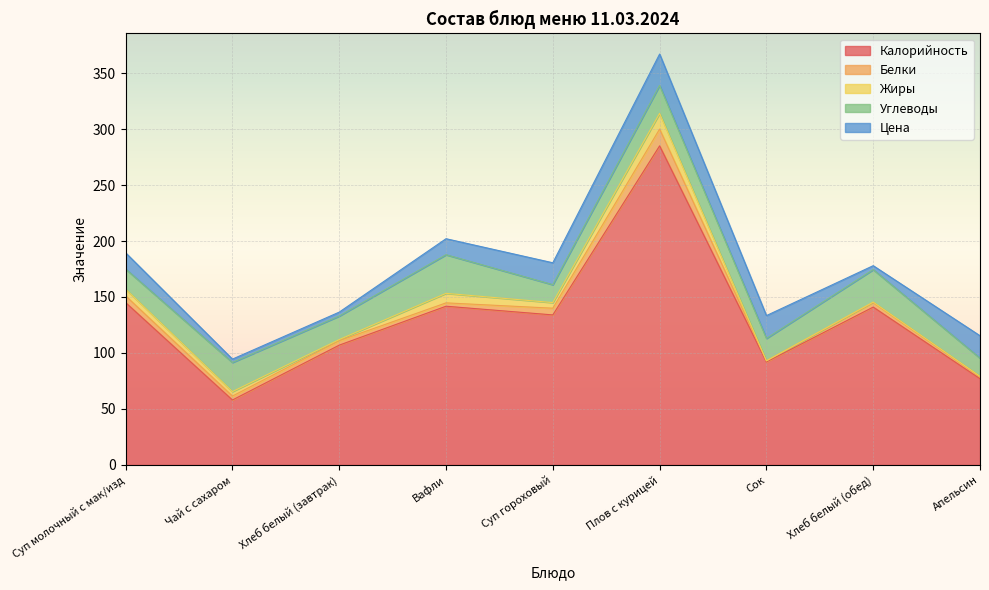

Between Суп гороховый and Хлеб белый (завтрак), which is larger?

Суп гороховый